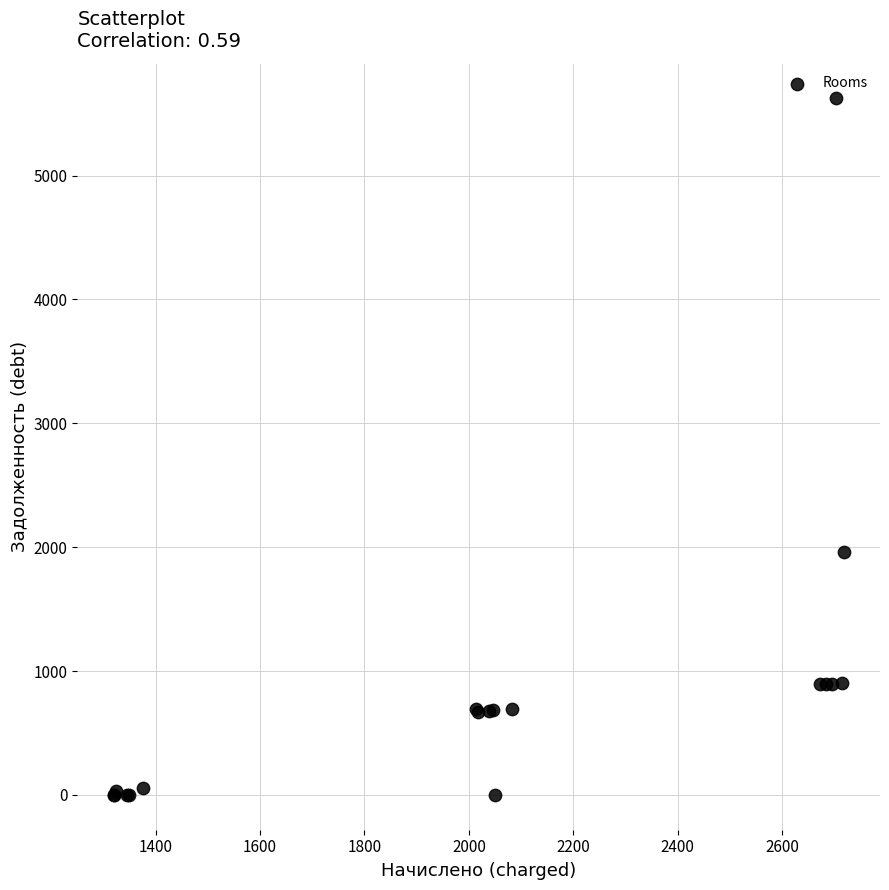

What Y value in the scatter plot is closest to 2811?

1958.0